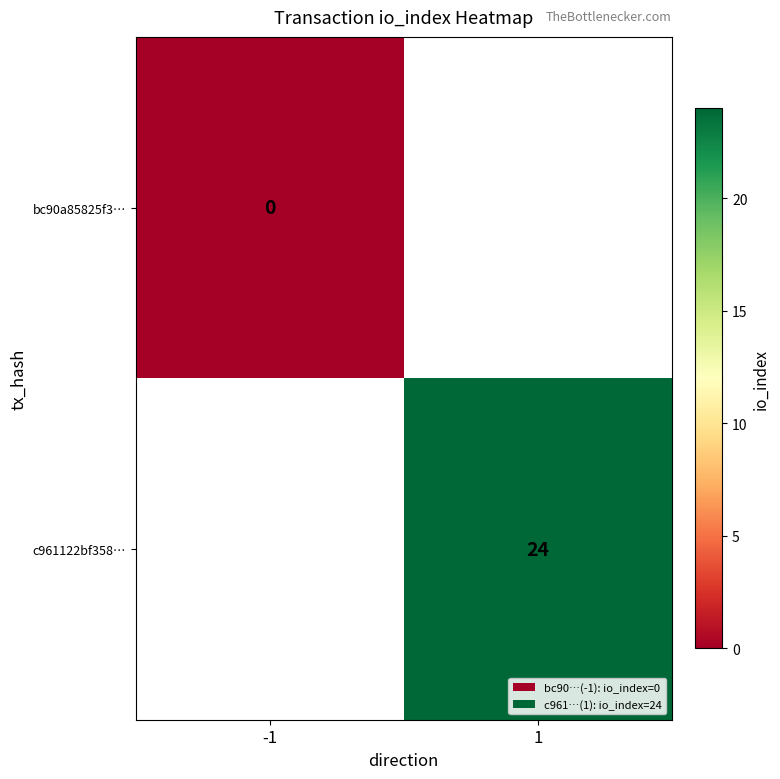

Is it true that c961122bf358… equals 13 at 1?

False